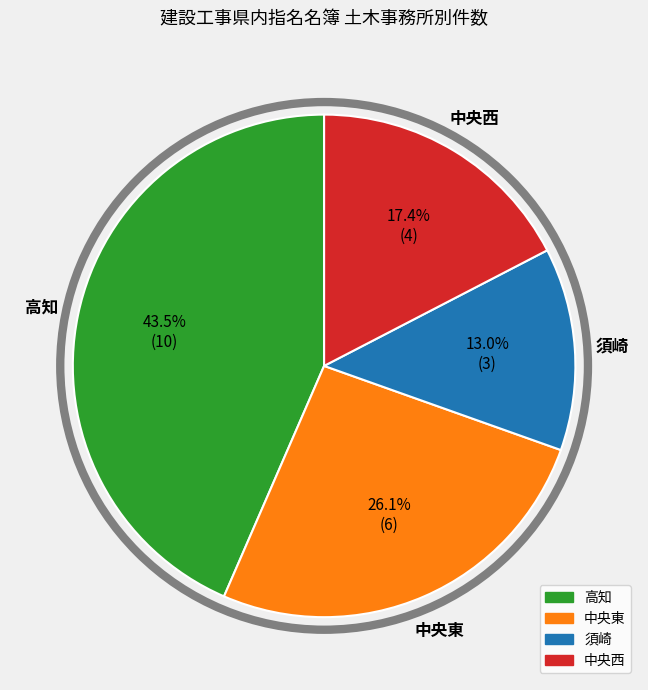

Is the sum of 中央東 and 高知 greater than half?

Yes